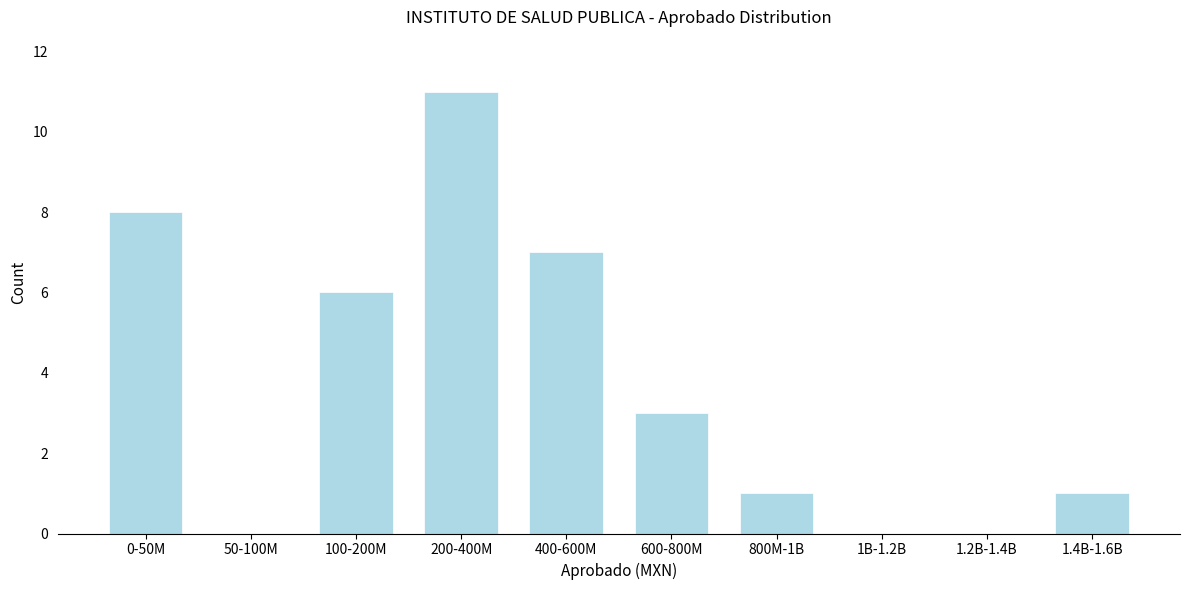

Reading left to right, extract all data points from this chart.

0-50M=8	50-100M=0	100-200M=6	200-400M=11	400-600M=7	600-800M=3	800M-1B=1	1B-1.2B=0	1.2B-1.4B=0	1.4B-1.6B=1